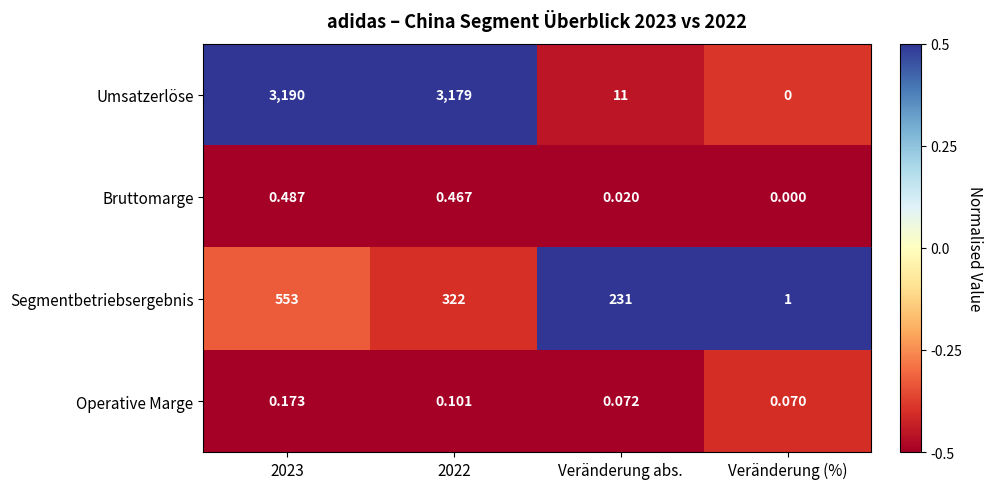

Which series has the largest range (max minus min)?

Umsatzerlöse